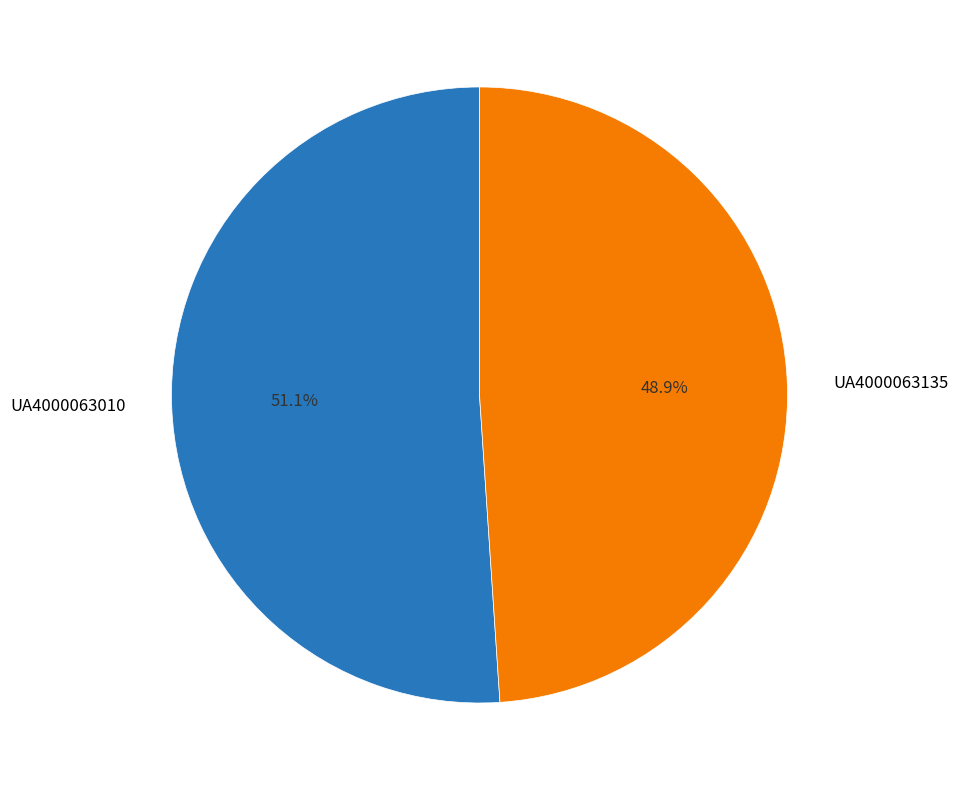

To the nearest percent, what is the difference between the UA4000063010 and UA4000063135 slice percentages?

2%